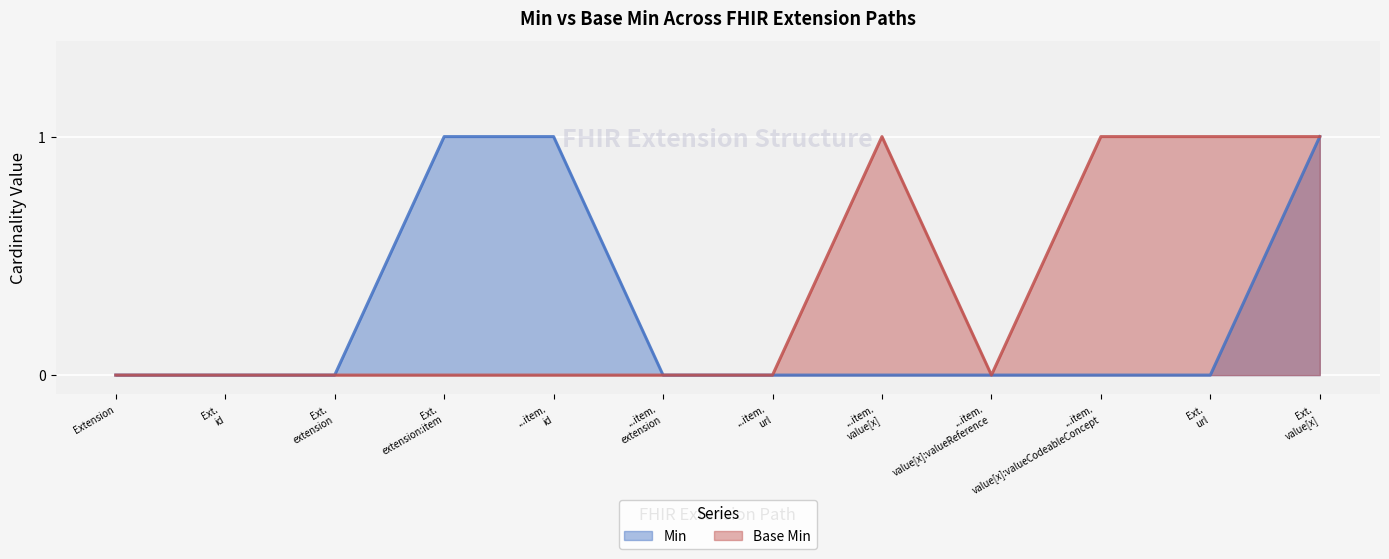

Rank the series by their average value, from lowest to highest.

Min, Base Min